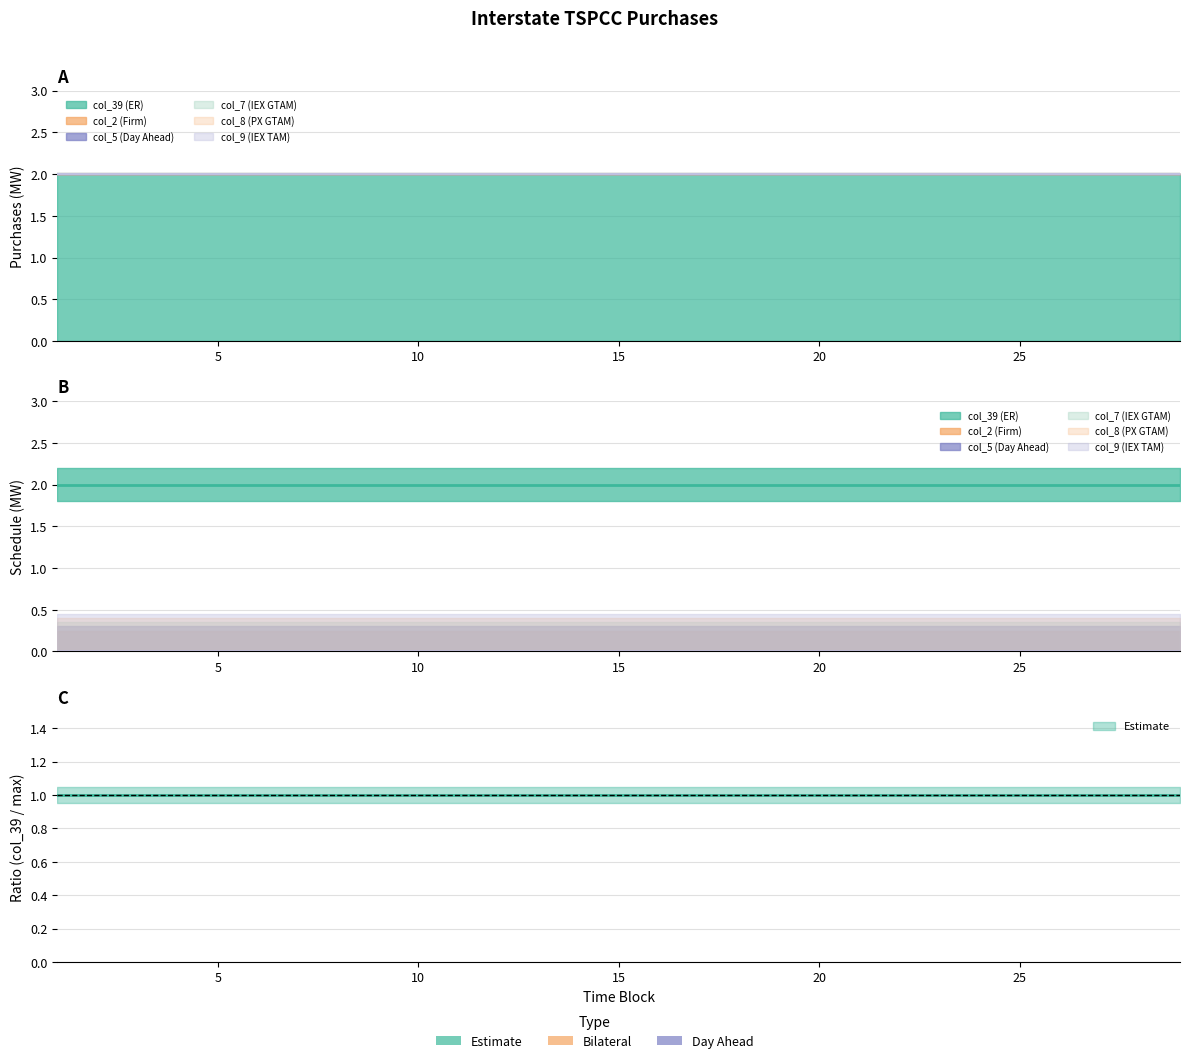

What are all the series names shown in the legend?

col_39, col_2, col_5, col_7, col_8, col_9